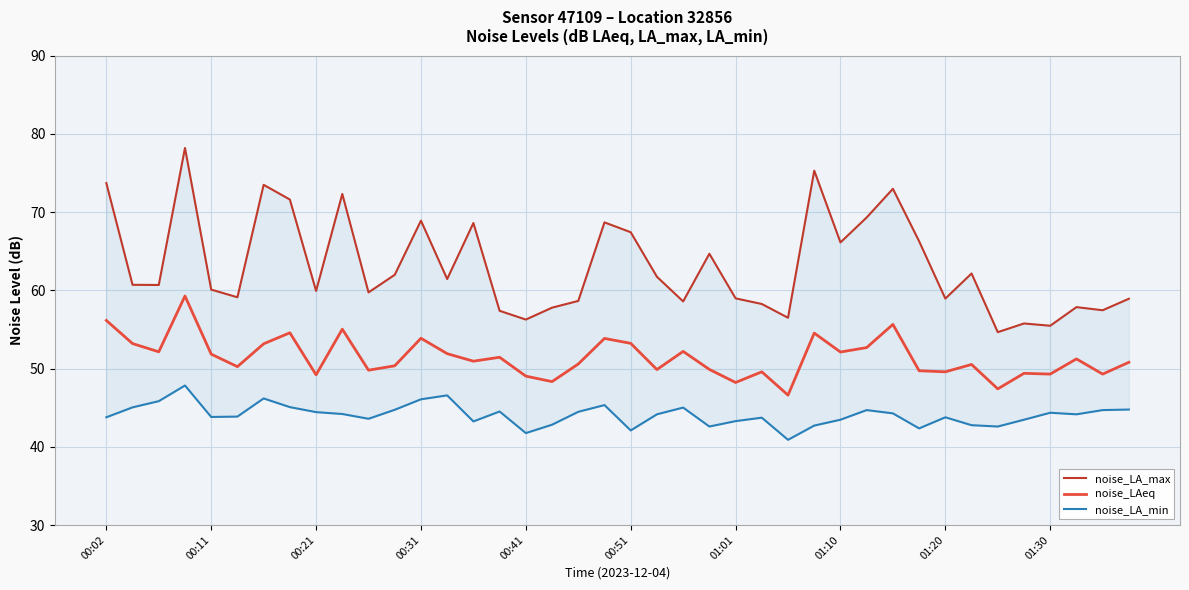

What value does the noise_LA_min series have at 18?

44.5